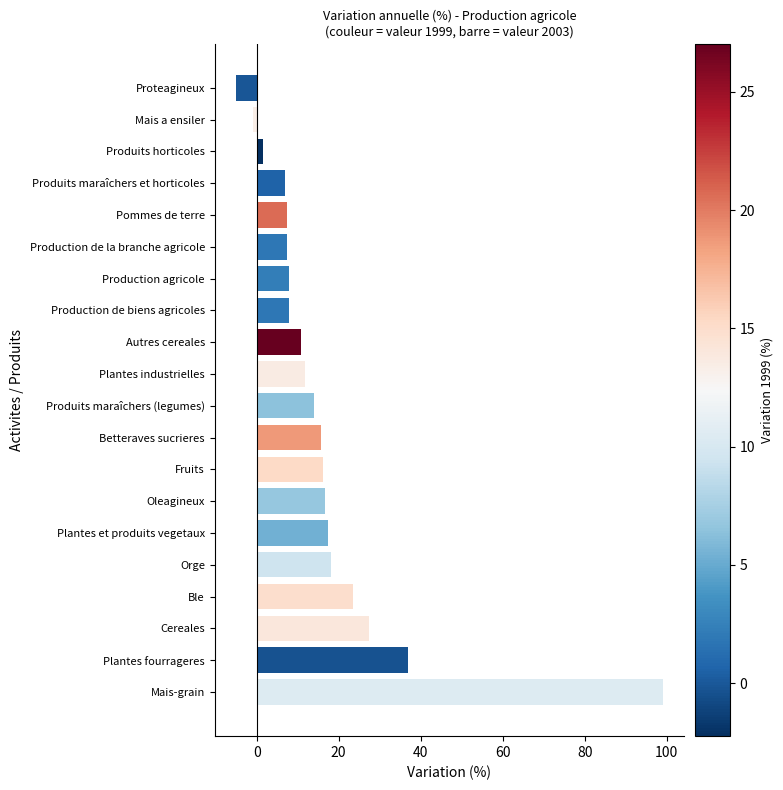

What is the difference between the maximum and minimum values?

104.0